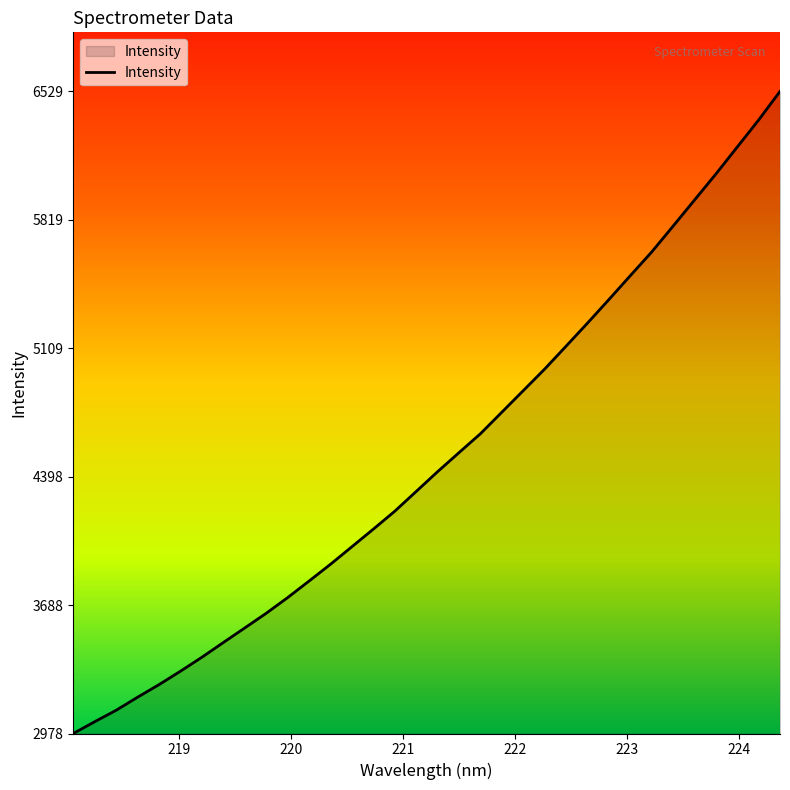

What is the maximum value shown in the chart?

6529.9